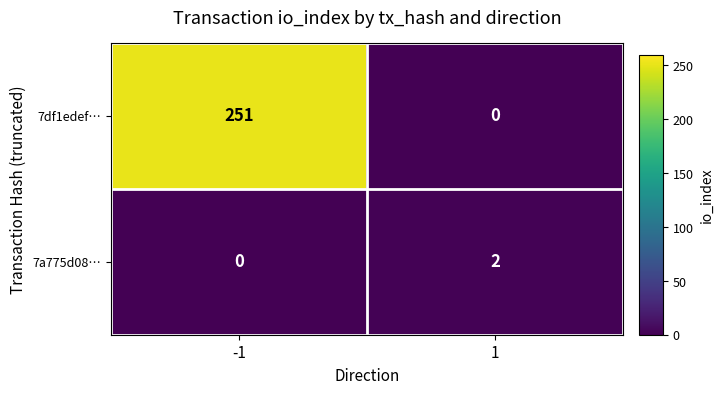

What is the difference between the highest and lowest values at 1?

2